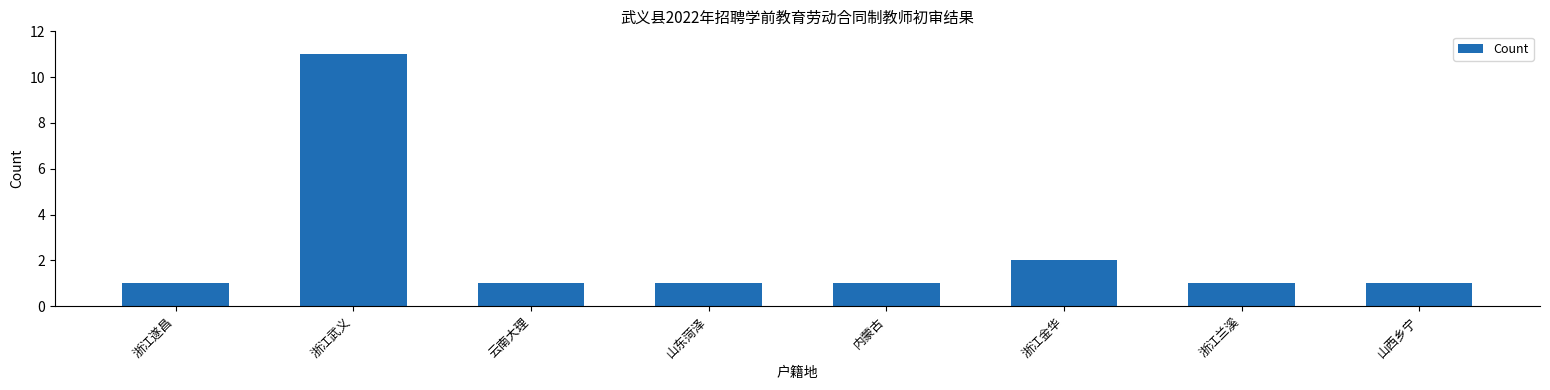

Which label corresponds to the largest value in the chart?

浙江武义